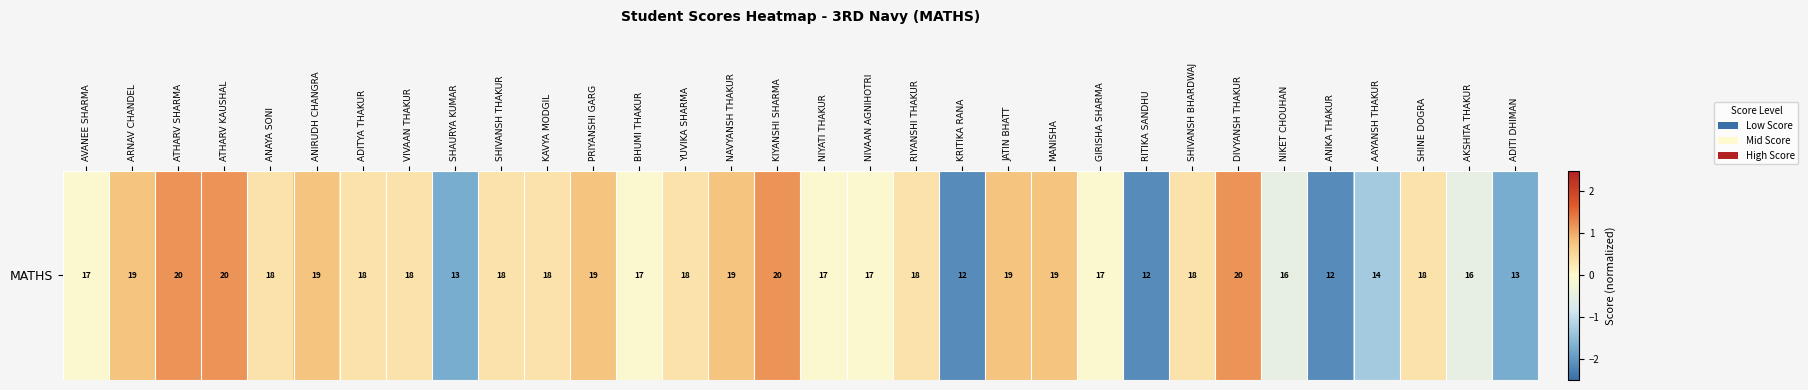

Reading right to left, extract all data points from this chart.

-1.7	-0.5	0.3	-1.3	-2.1	-0.5	1.2	0.3	-2.1	-0.1	0.8	0.8	-2.1	0.3	-0.1	-0.1	1.2	0.8	0.3	-0.1	0.8	0.3	0.3	-1.7	0.3	0.3	0.8	0.3	1.2	1.2	0.8	-0.1